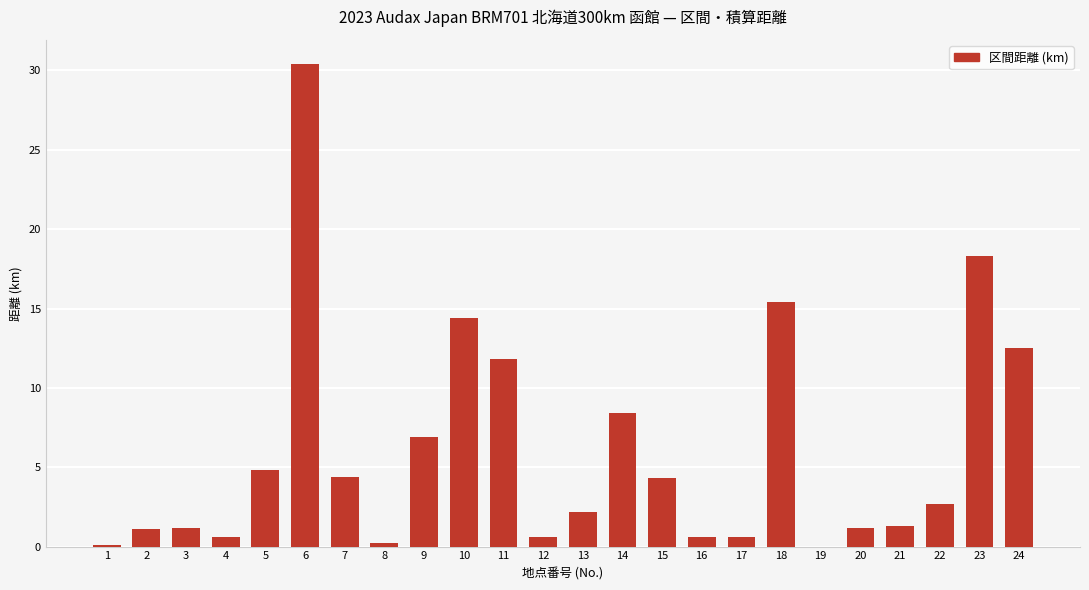

How many data points does each series have?

24